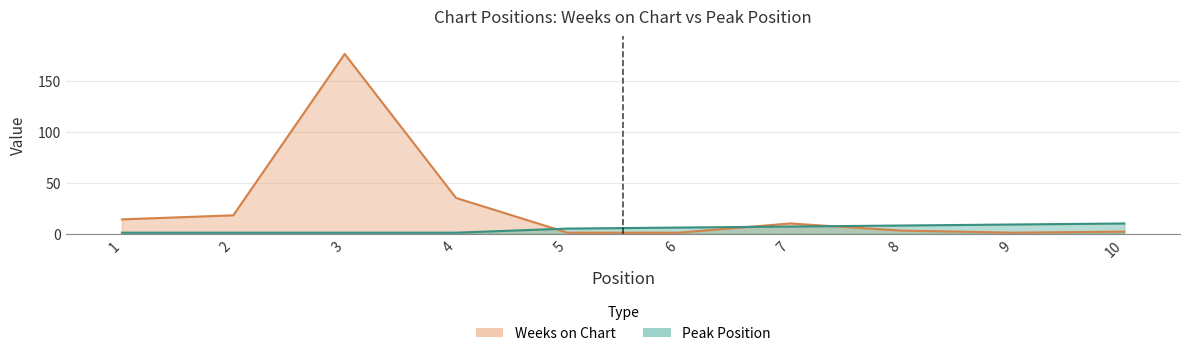

Count the Peak Position values in the range 1 to 8.

8